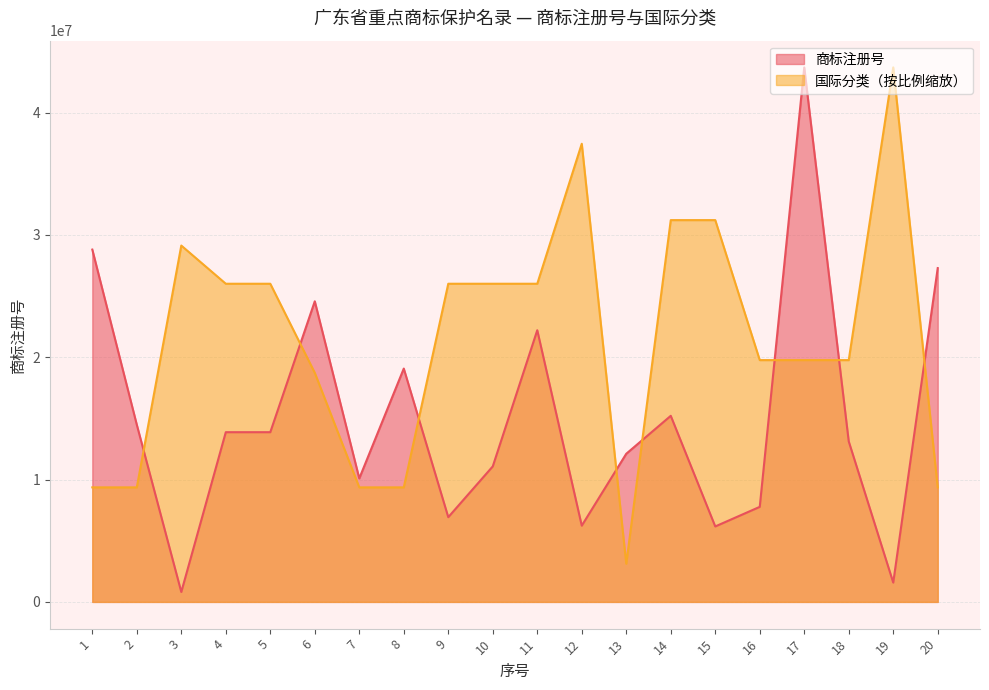

What is the maximum value for 国际分类?

43702902.0